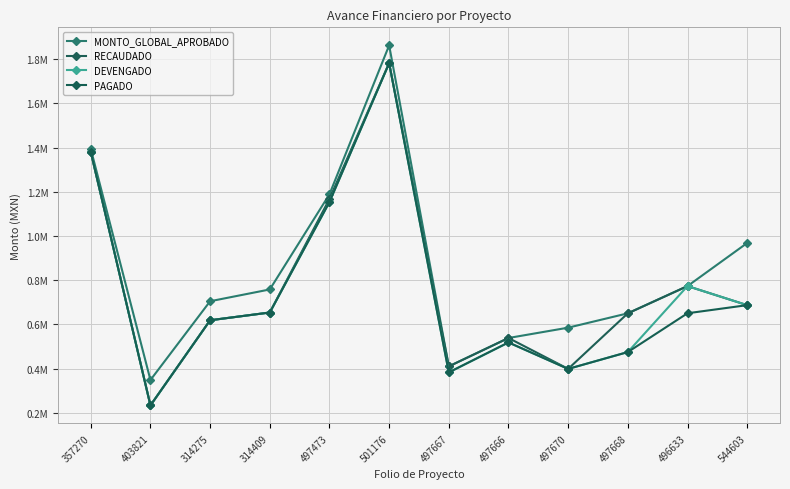

Is this an area chart (filled region under the line)?

No